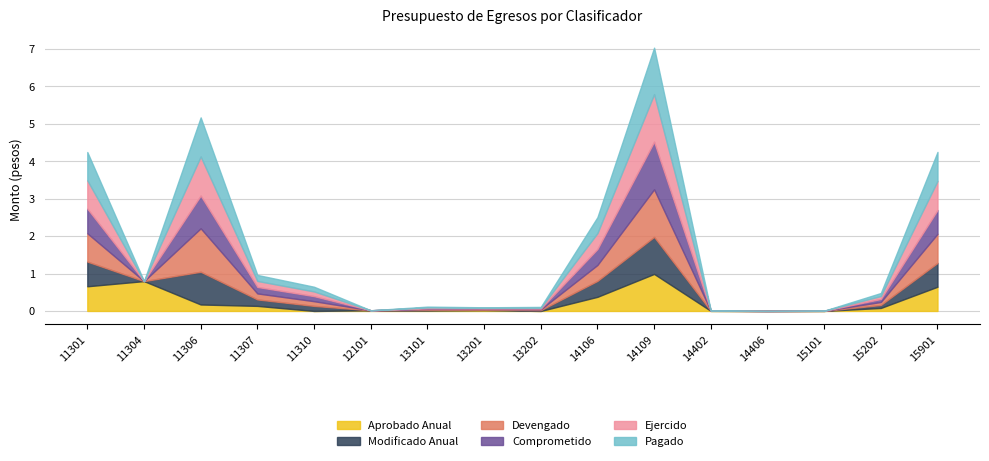

Reading right to left, extract all data points from this chart.

Aprobado Anual: 15901=646820	15202=79888	15101=1147	14406=162	14402=1848	14109=988690	14106=376791	13202=0	13201=21563	13101=10781	12101=17930	11310=0	11307=135020	11306=172649	11304=797069	11301=658790
Modificado Anual: 15901=636820	15202=79888	15101=1147	14406=162	14402=1848	14109=988690	14106=425491	13202=21562	13201=15231	13101=17930	12101=0	11310=135020	11307=172648	11306=874205	11304=0	11301=658790
Devengado: 15901=775362	15202=79888	15101=1146	14406=162	14402=1848	14109=1270653	14106=425418	13202=21562	13201=15195	13101=23026	12101=0	11310=125451	11307=160411	11306=1160026	11304=0	11301=755874
Comprometido: 15901=636820	15202=79888	15101=1147	14406=162	14402=1848	14109=1270653	14106=425433	13202=21562	13201=15231	13101=17930	12101=0	11310=135020	11307=172648	11306=874205	11304=0	11301=658789
Ejercido: 15901=775362	15202=79888	15101=1146	14406=162	14402=1848	14109=1270653	14106=425418	13202=21562	13201=15195	13101=23026	12101=0	11310=125451	11307=160411	11306=1043621	11304=0	11301=755874
Pagado: 15901=775362	15202=79888	15101=1146	14406=162	14402=1848	14109=1240601	14106=425418	13202=21562	13201=15195	13101=22931	12101=0	11310=125451	11307=160411	11306=1043621	11304=0	11301=755874